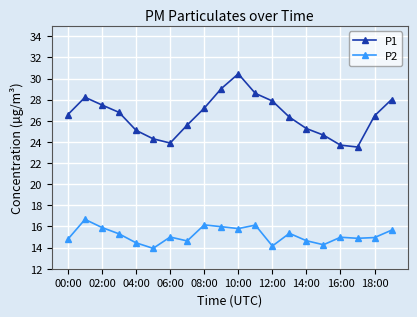

How many interior local peaks does the P2 series have?

6